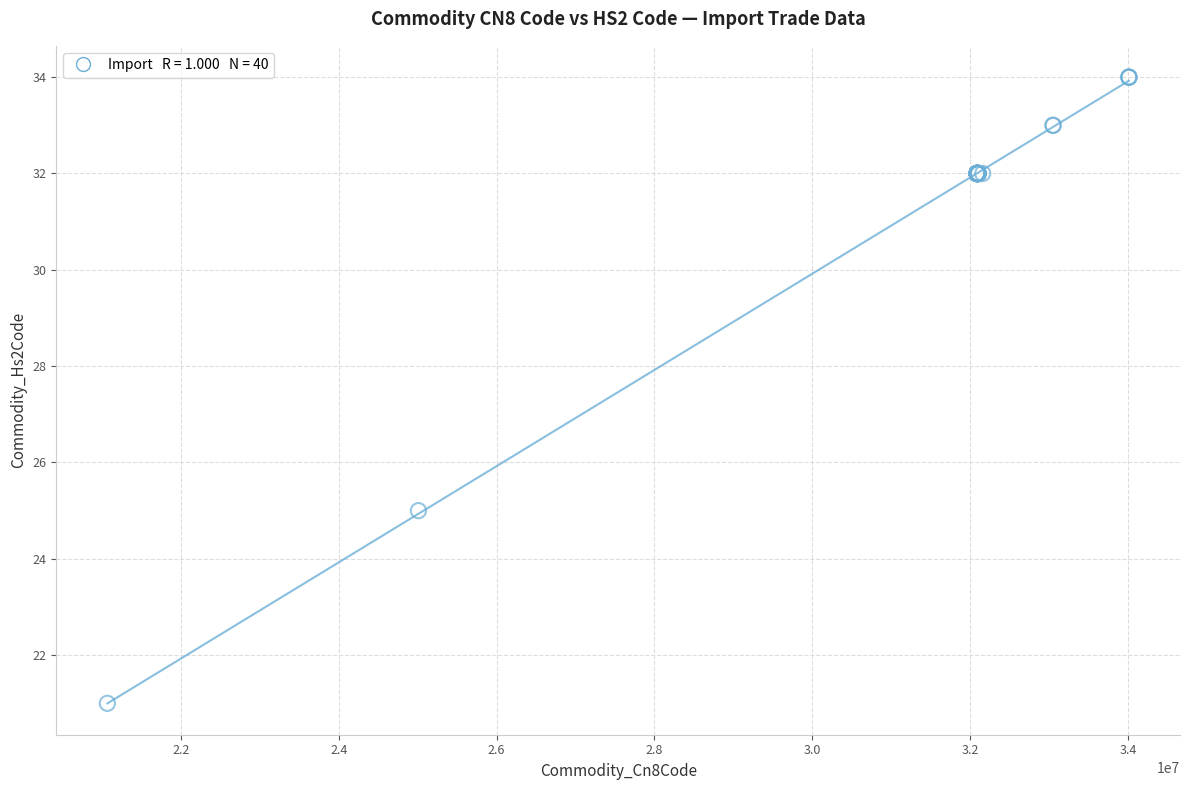

What Y value in the scatter plot is closest to 27?

25